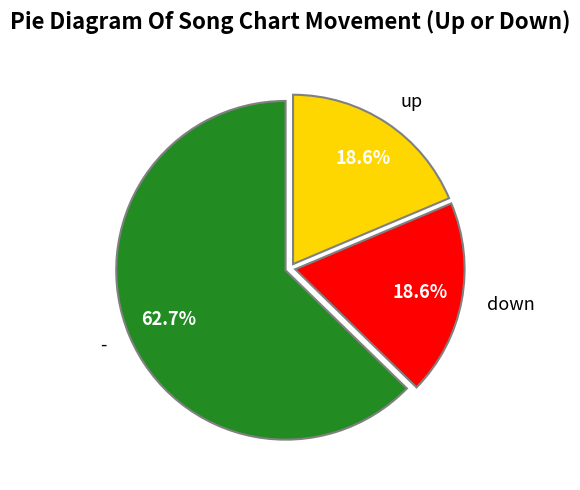

To the nearest percent, what is the combined percentage of up and down?

37%